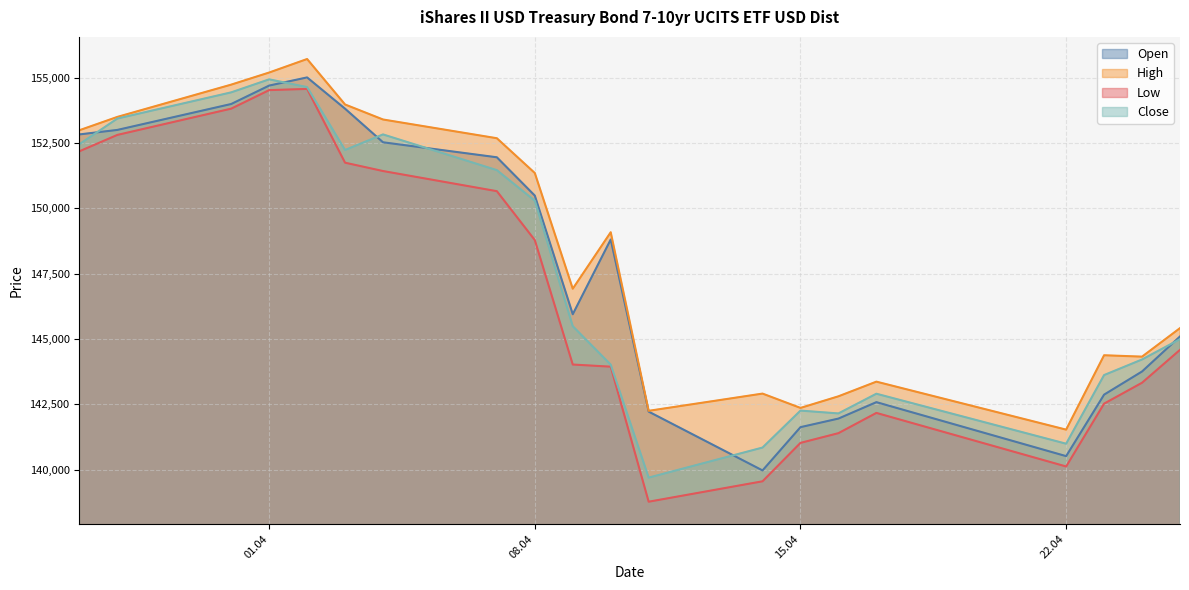

At which category is the sum across all series the highest?

02.04.2025